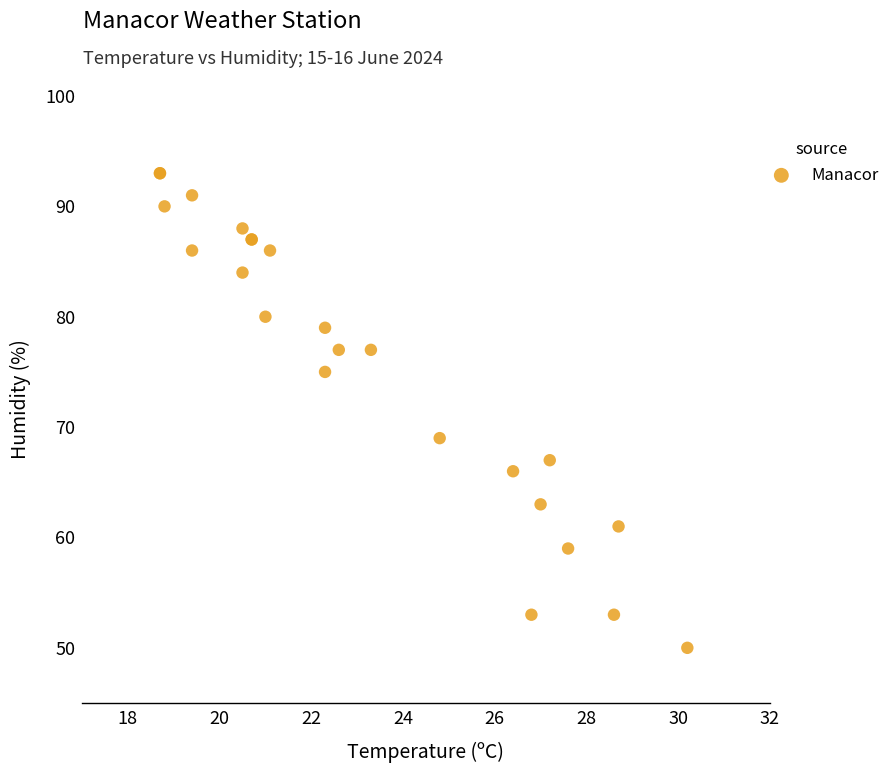

What Y value in the scatter plot is closest to 71?

69